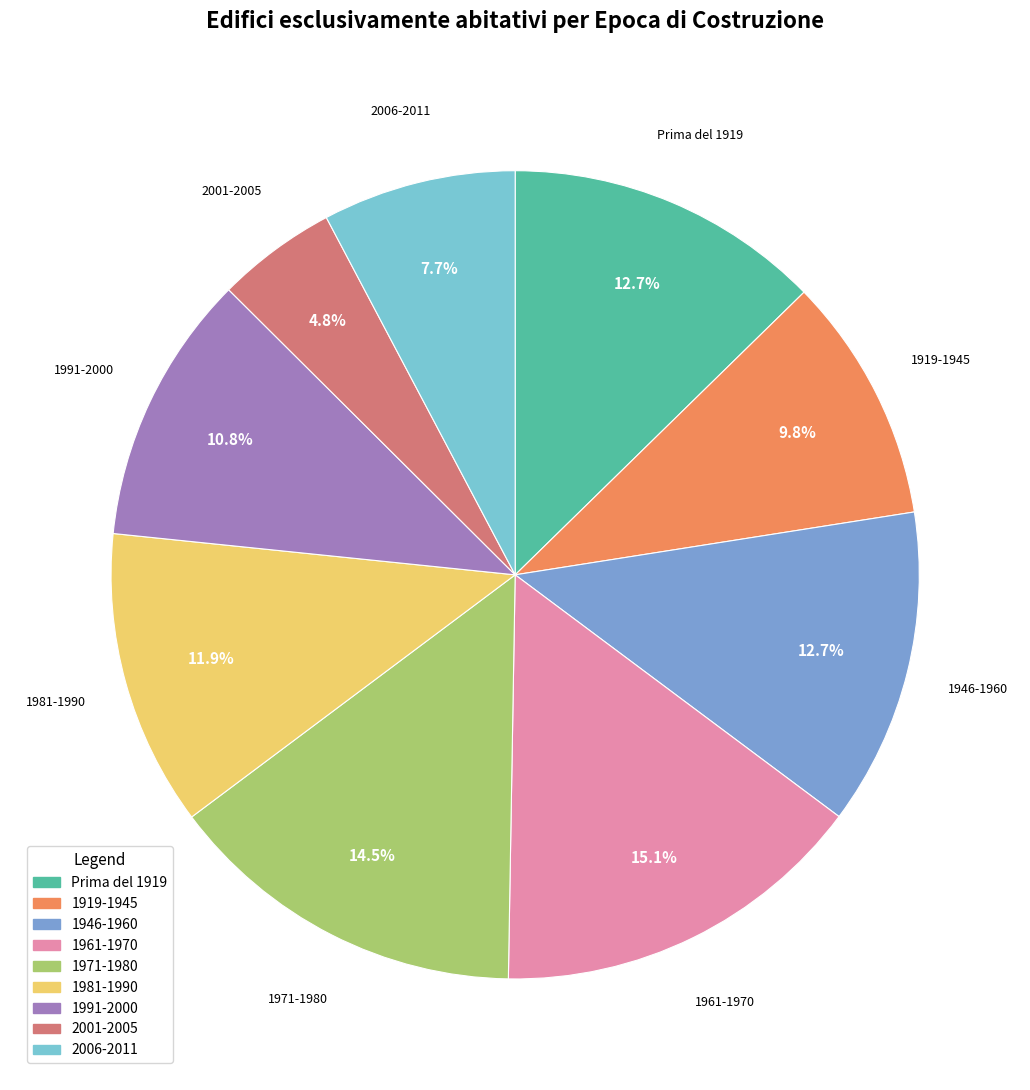

To the nearest percent, what is the difference between the largest and smallest slice percentages?

10%